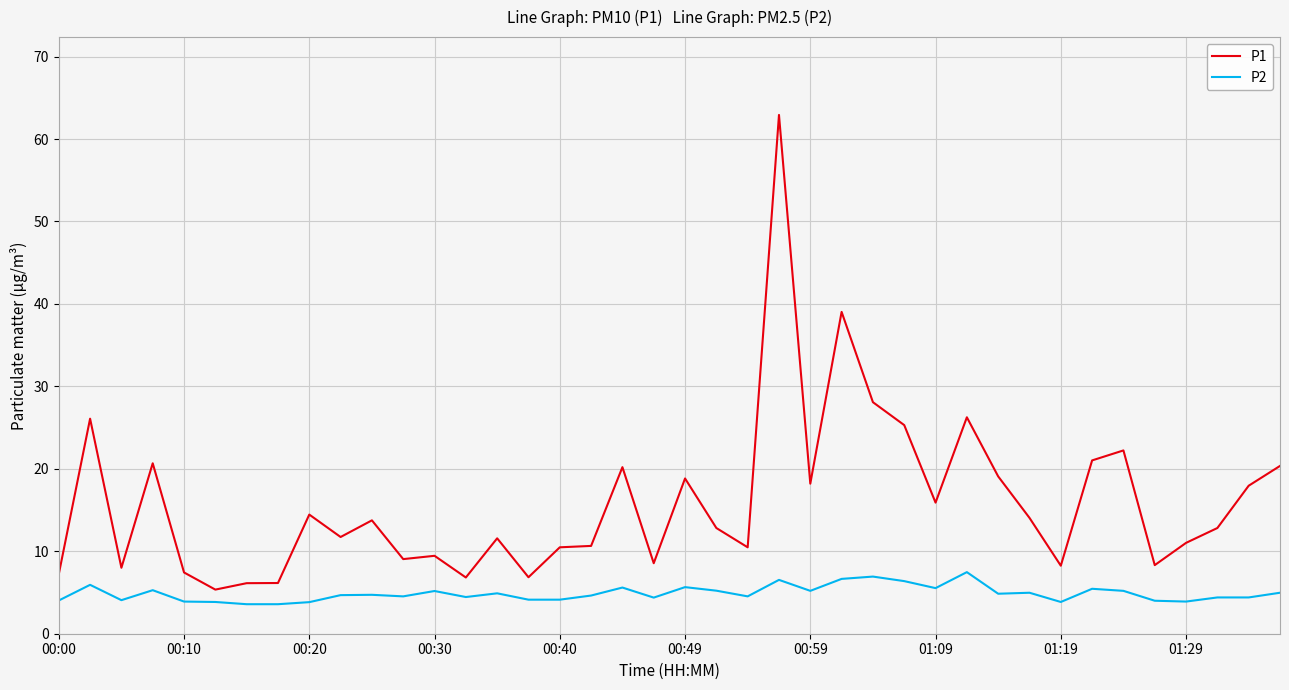

At how many categories does at least one series exceed 60?

1